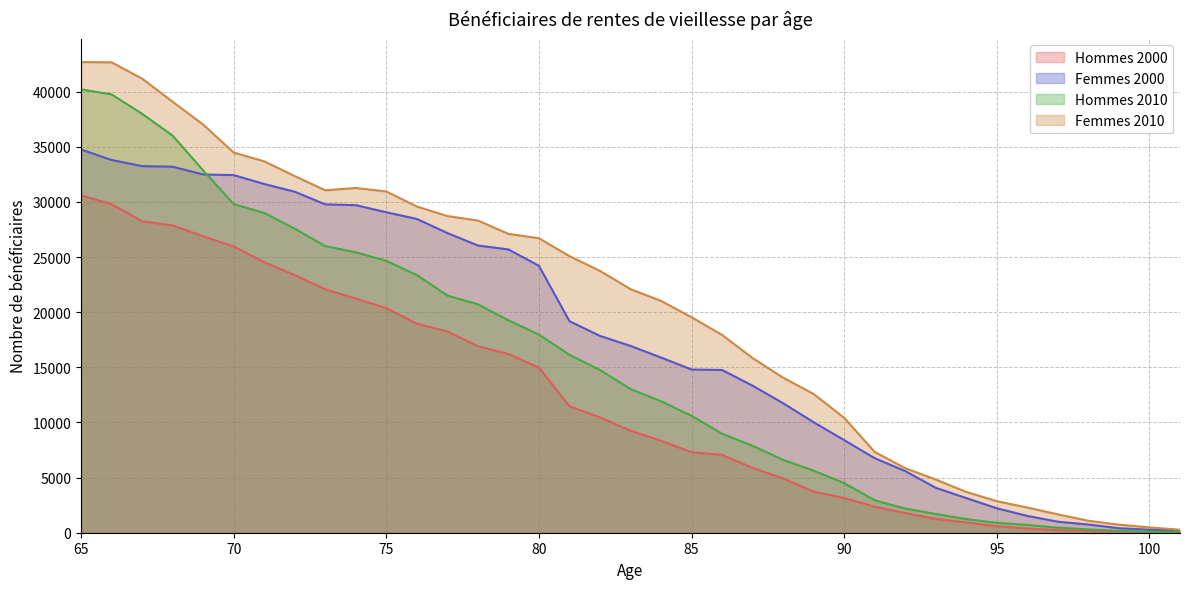

True or false: Femmes 2010 and Femmes 2000 cross at least once.

False